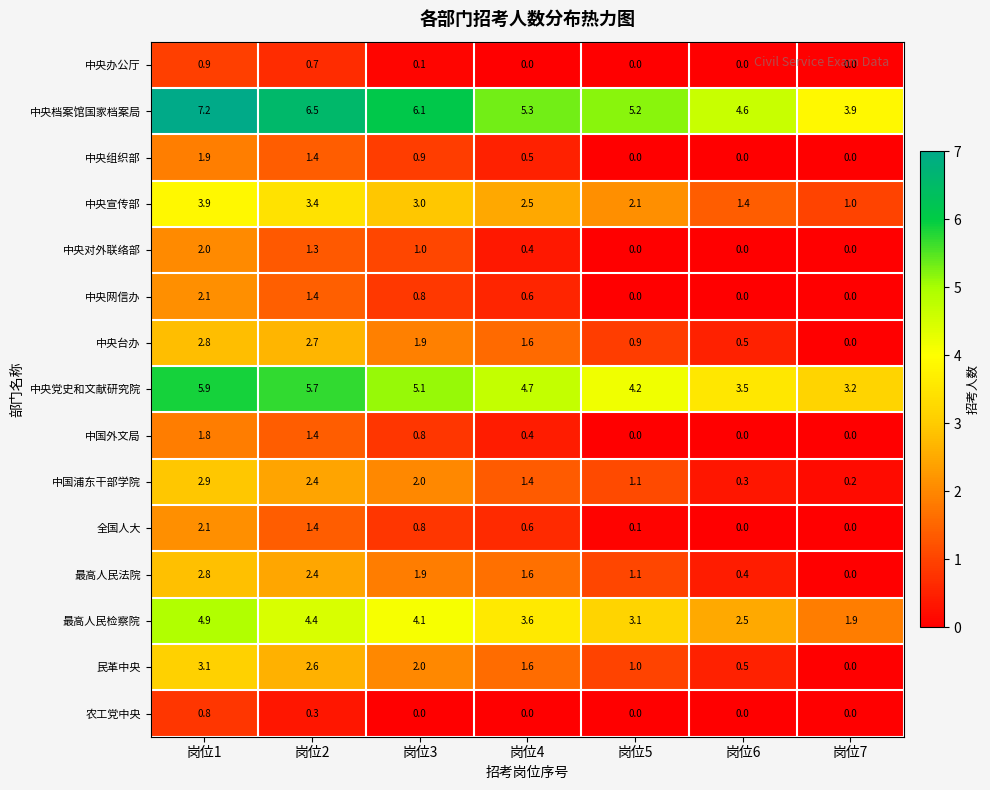

The value of 中国外文局 at 岗位5 is 0.0. True or false?

True